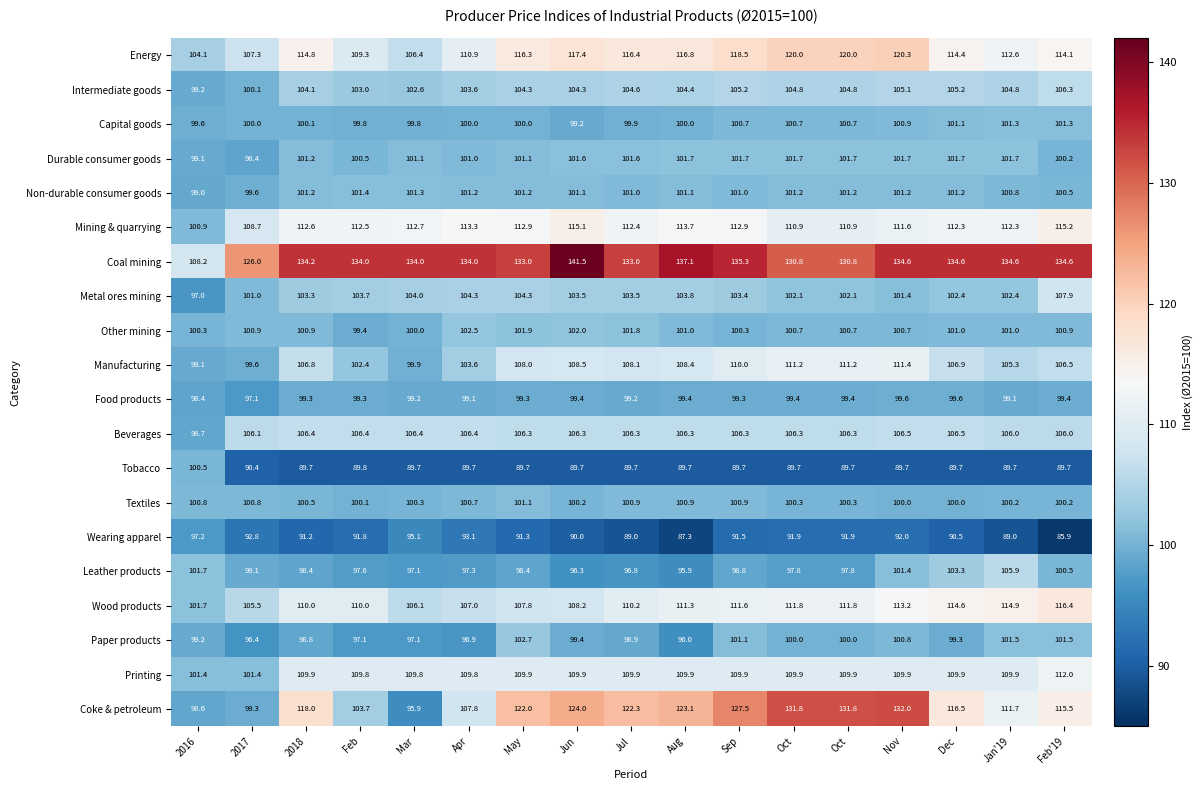

How many values in the Intermediate goods series exceed 104?

12